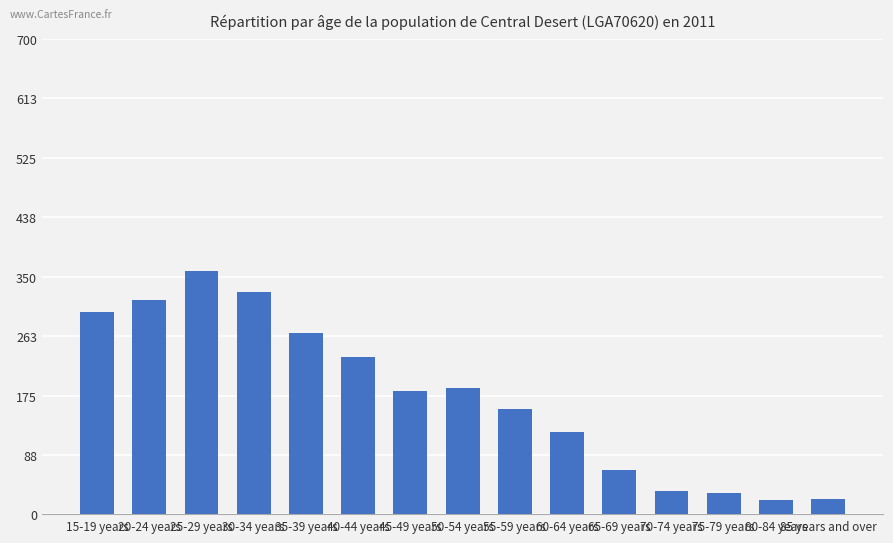

What is the change in value from 30-34 years to 75-79 years?

-297